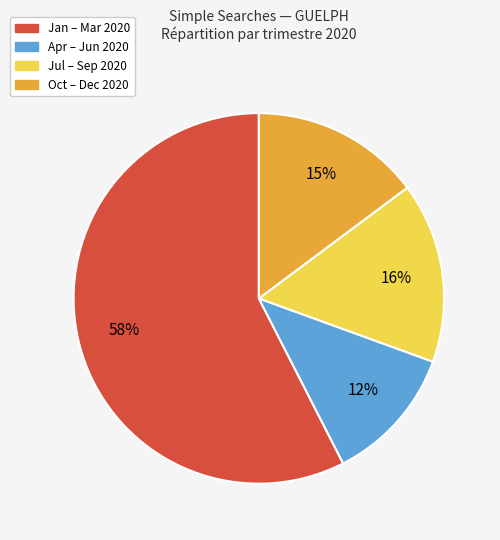

To the nearest percent, what is the average slice percentage?

25%